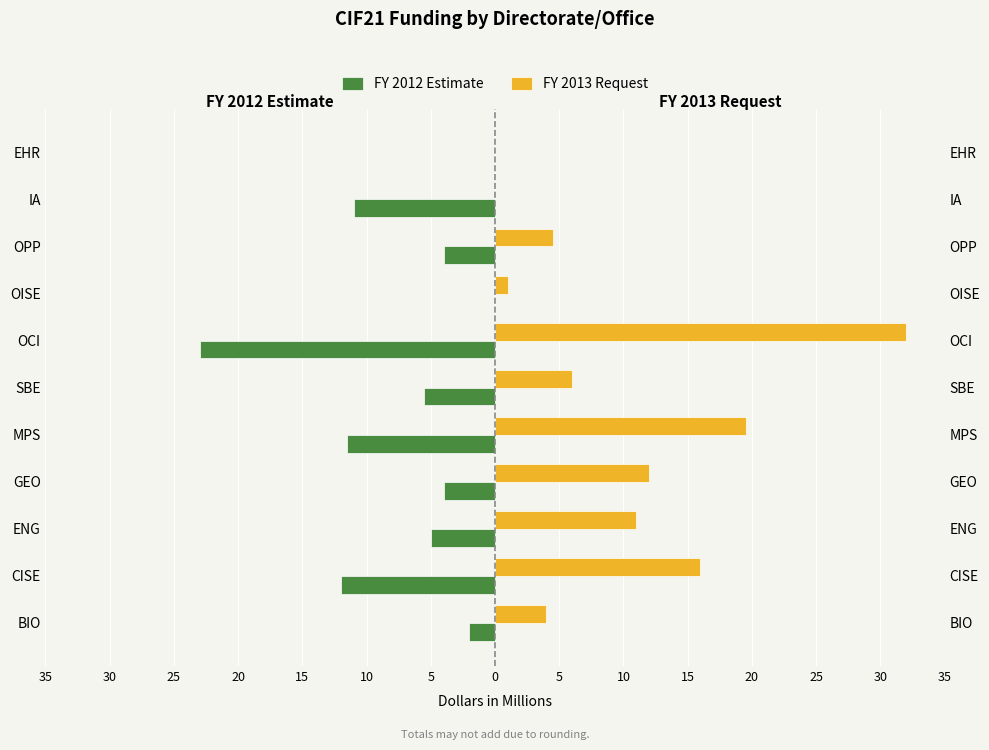

How many bars are there in each group?

2